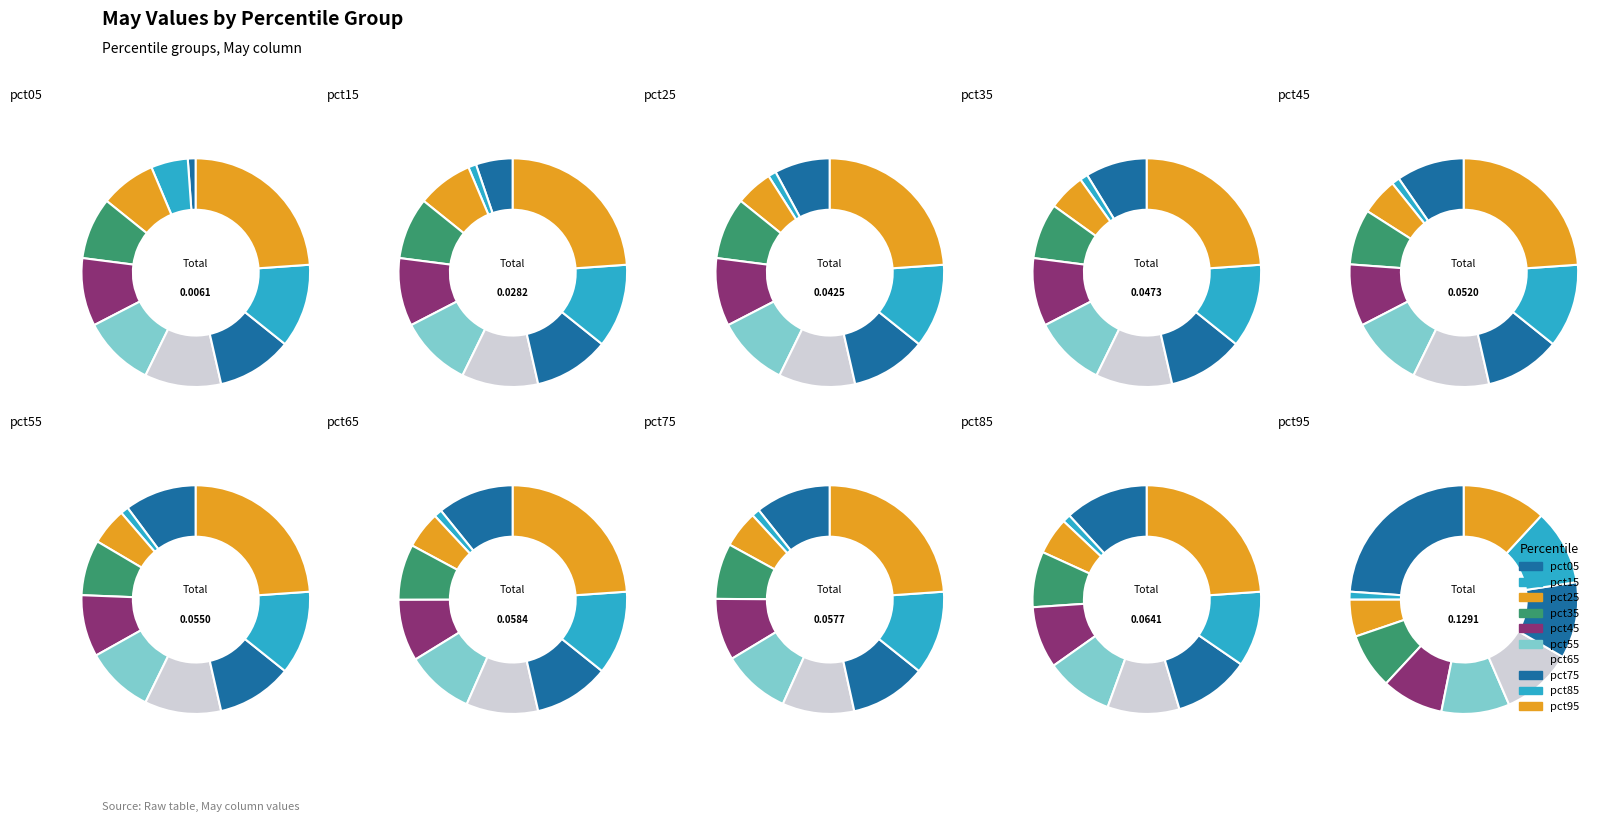

Count the number of slices in the pie.

10